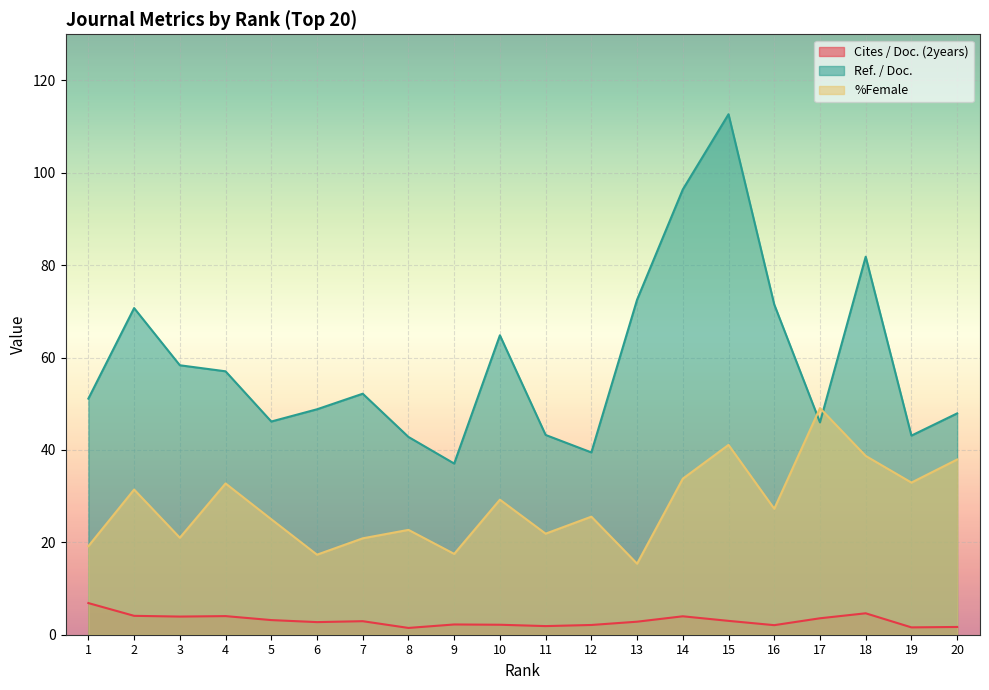

Reading right to left, transcribe all the data shown in this chart.

Cites / Doc. (2years): 1.7	1.6	4.6	3.6	2.1	3.0	4.0	2.8	2.1	1.9	2.2	2.2	1.5	2.9	2.7	3.2	4.0	3.9	4.1	6.8
Ref. / Doc.: 47.9	43.1	81.8	46.0	71.5	112.7	96.4	72.5	39.5	43.2	64.8	37.1	42.8	52.2	48.8	46.2	57.0	58.3	70.7	51.1
%Female: 37.9	32.9	38.7	49.1	27.3	41.1	33.8	15.4	25.6	21.9	29.2	17.5	22.7	20.9	17.3	25.0	32.8	21.0	31.4	19.2